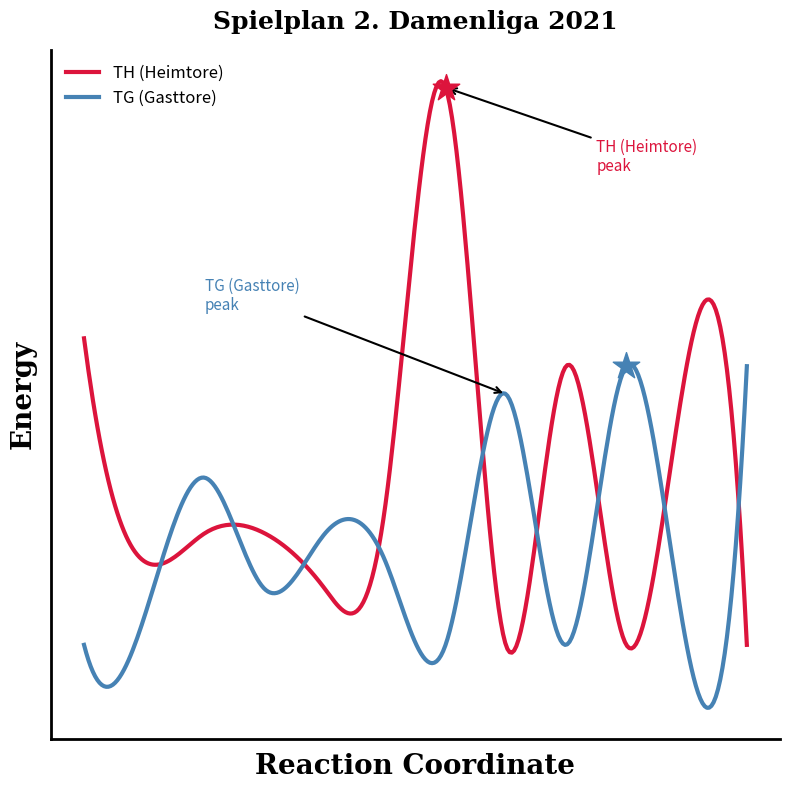

What are all the series names shown in the legend?

TH (Heimtore), TG (Gasttore)